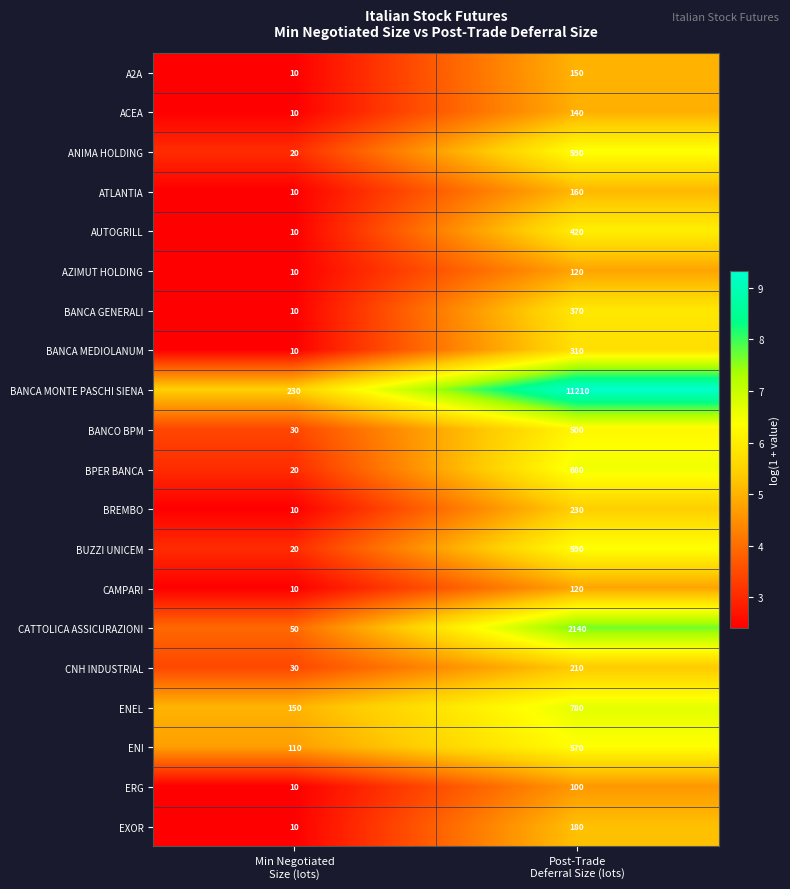

What is the total value across all series at Min Negotiated
Size (lots)?

770